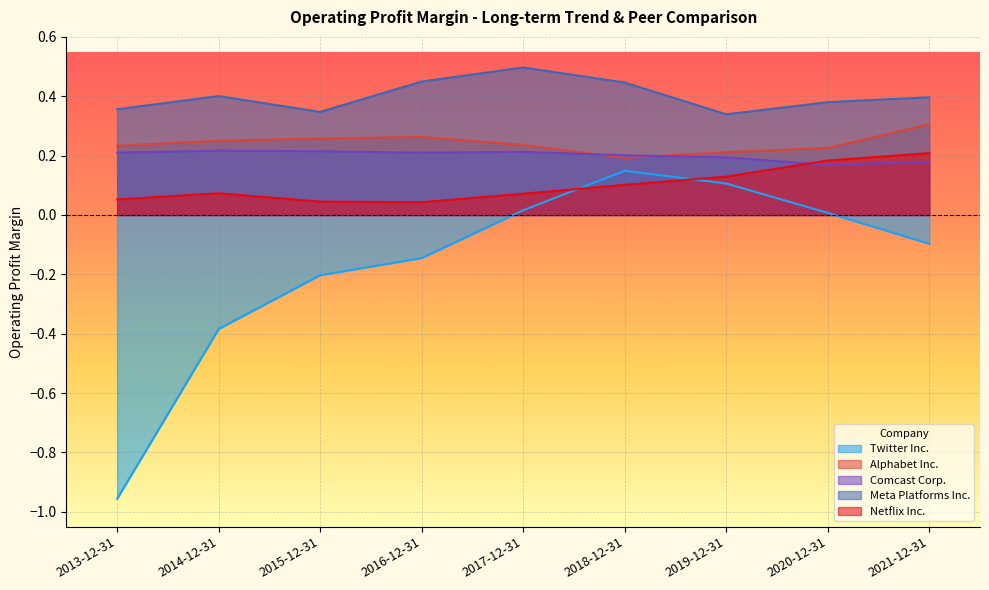

Is the value of Meta Platforms Inc. at 2015-12-31 greater than the value of Netflix Inc. at 2013-12-31?

Yes